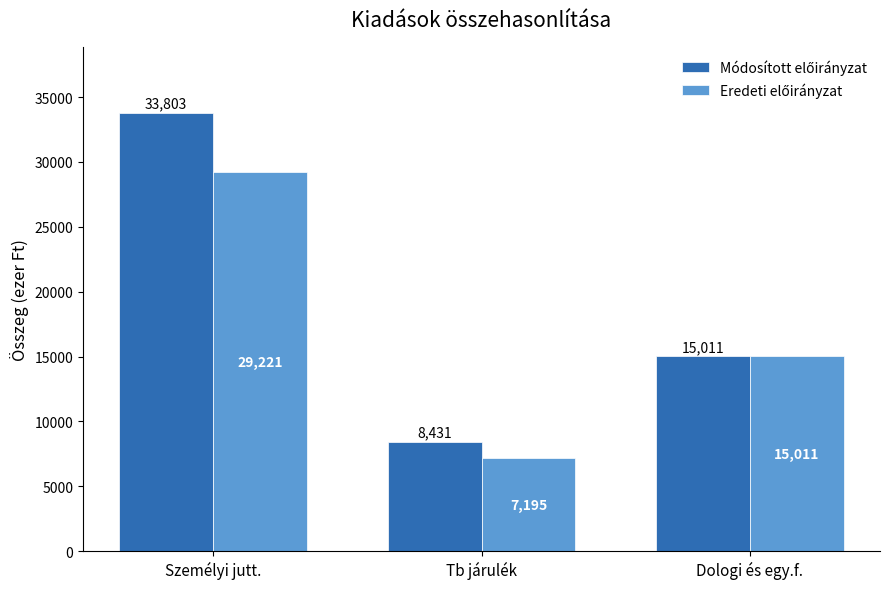

What is the smallest value displayed?

7195